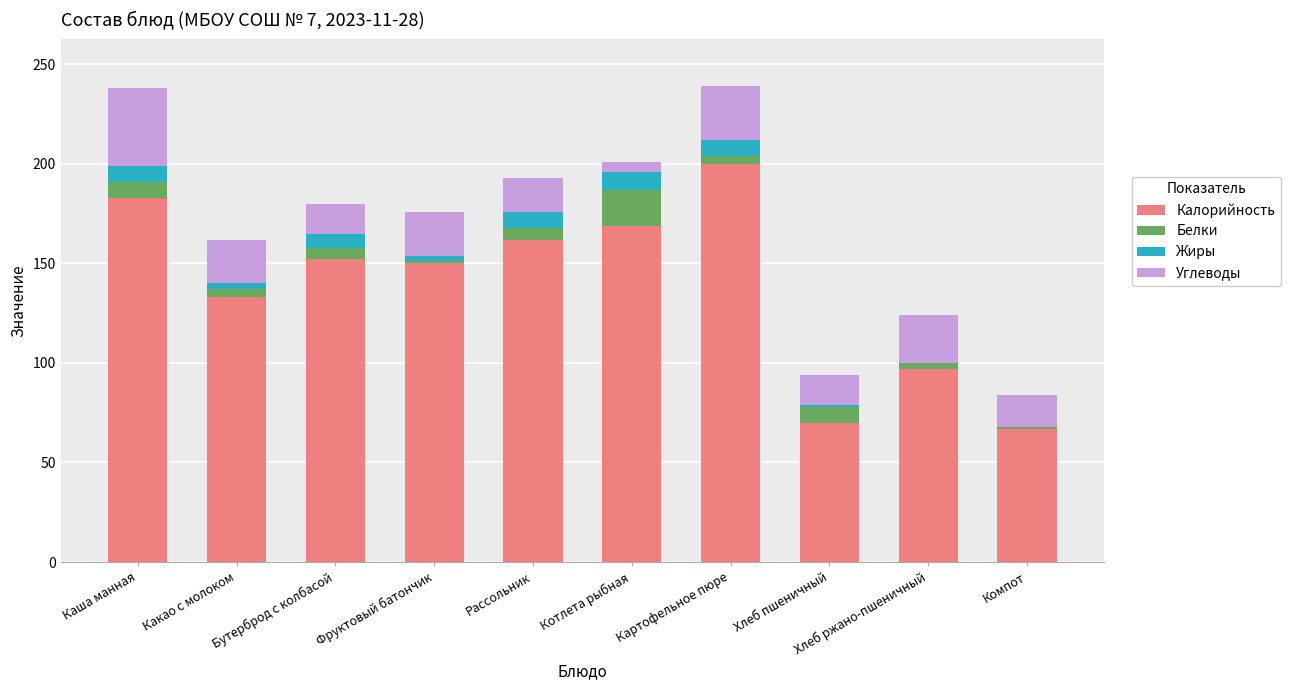

Count the number of categories in the chart.

10